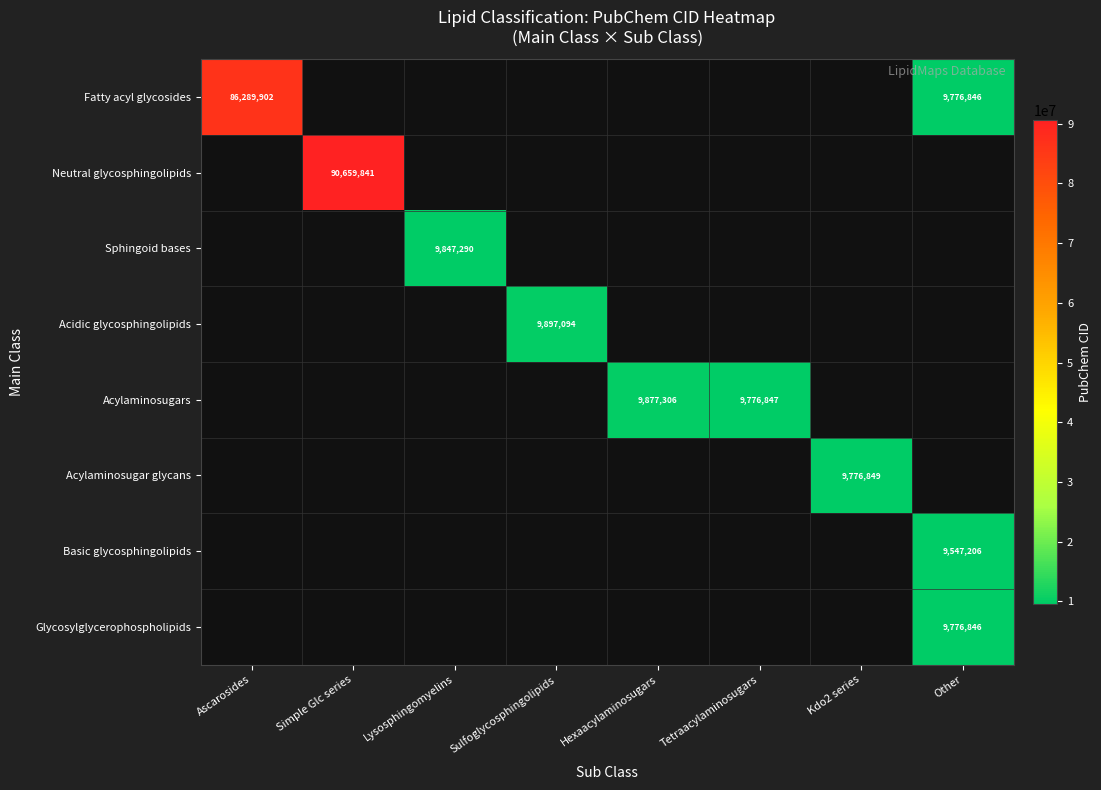

Is the value of Basic glycosphingolipids at Other greater than the value of Neutral glycosphingolipids at Simple Glc series?

No